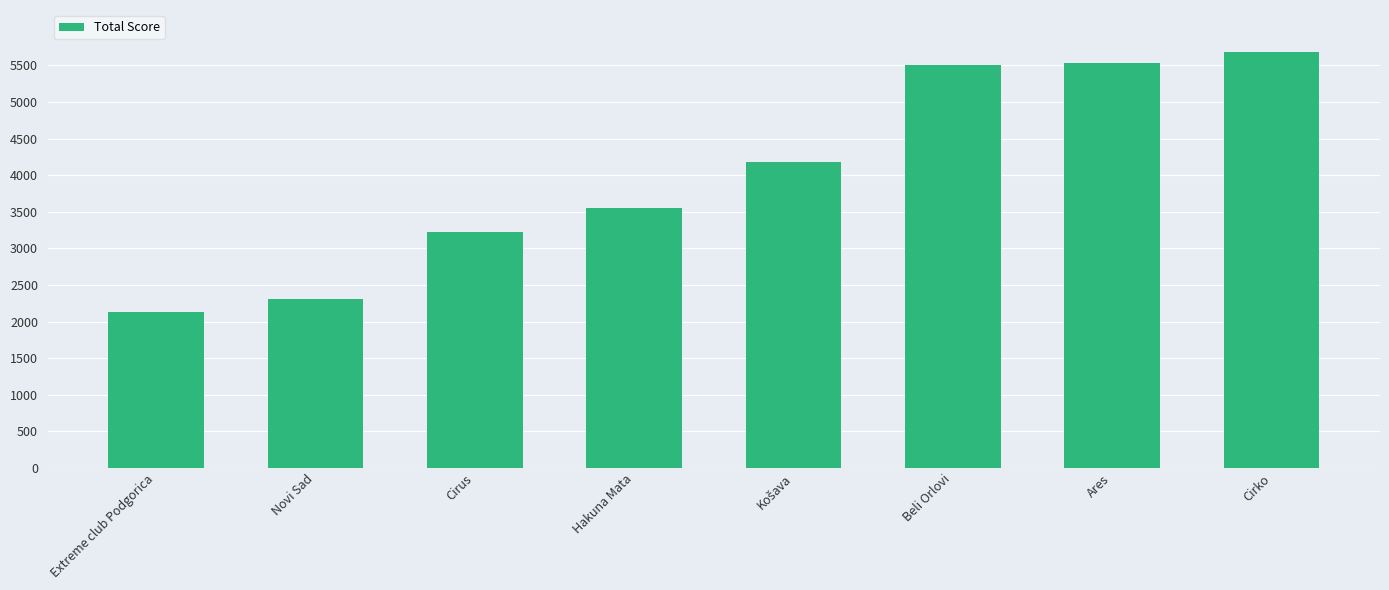

Does the chart contain stacked bars?

No